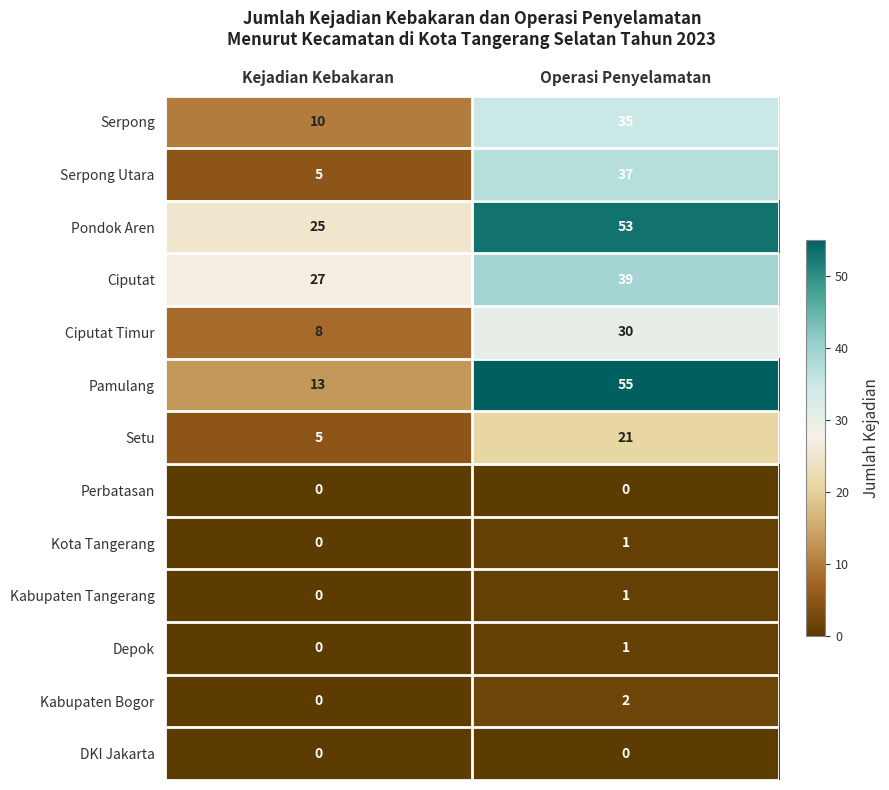

The Kota Tangerang series shows 2 at Operasi Penyelamatan. True or false?

False